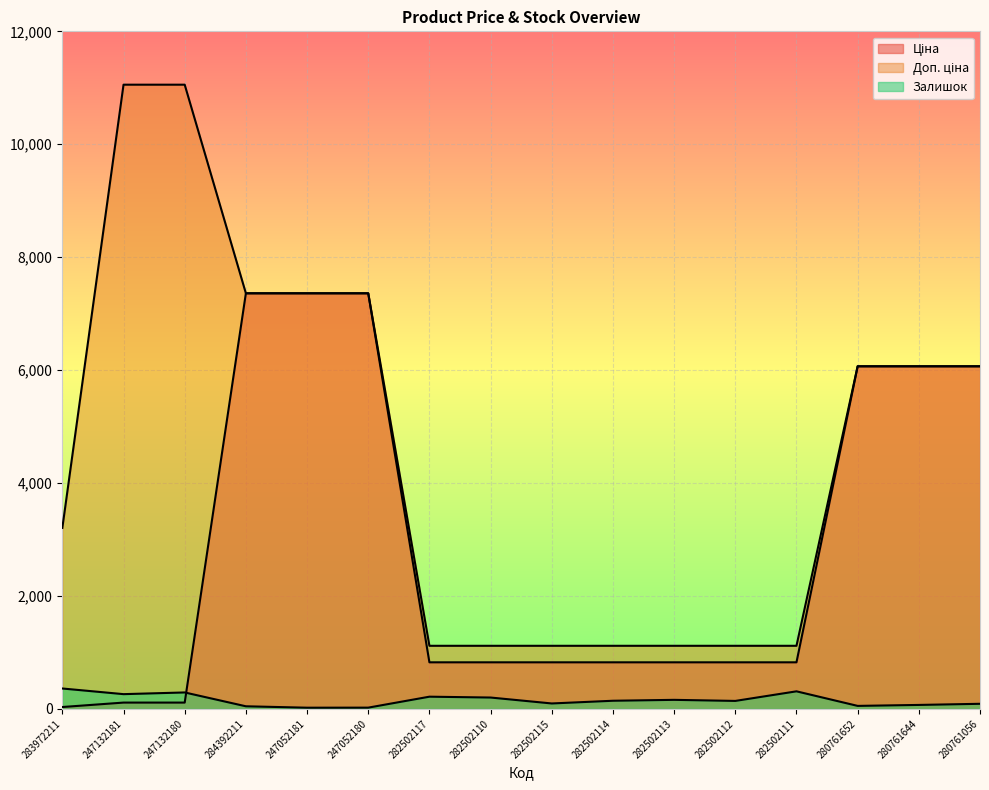

The Доп. ціна series shows 3205.0 at 283972211. True or false?

True